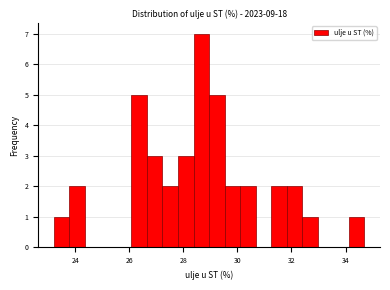

Read against the x-axis, roughly where is the centre of the tallest bar?

28.6